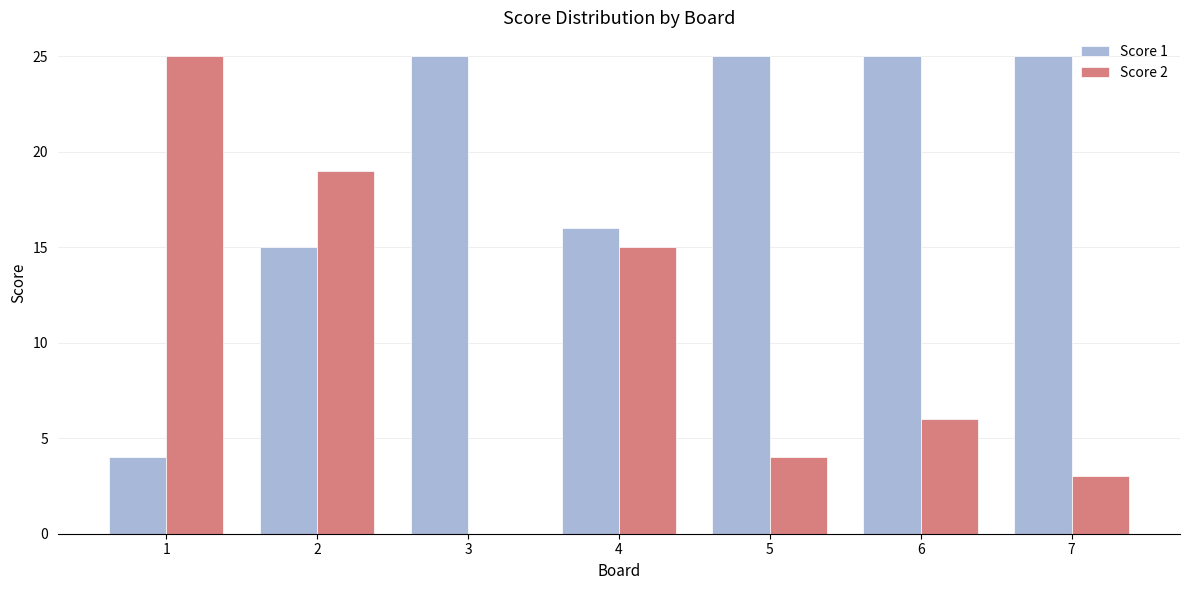

What is the greatest value displayed?

25